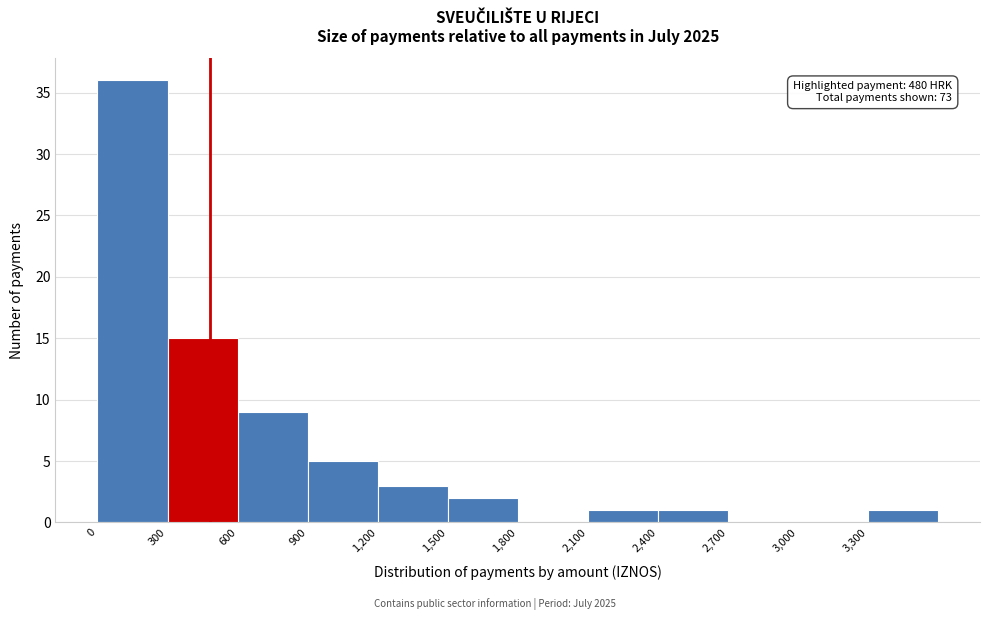

Which range on the x-axis has the tallest bar?

0 to 300